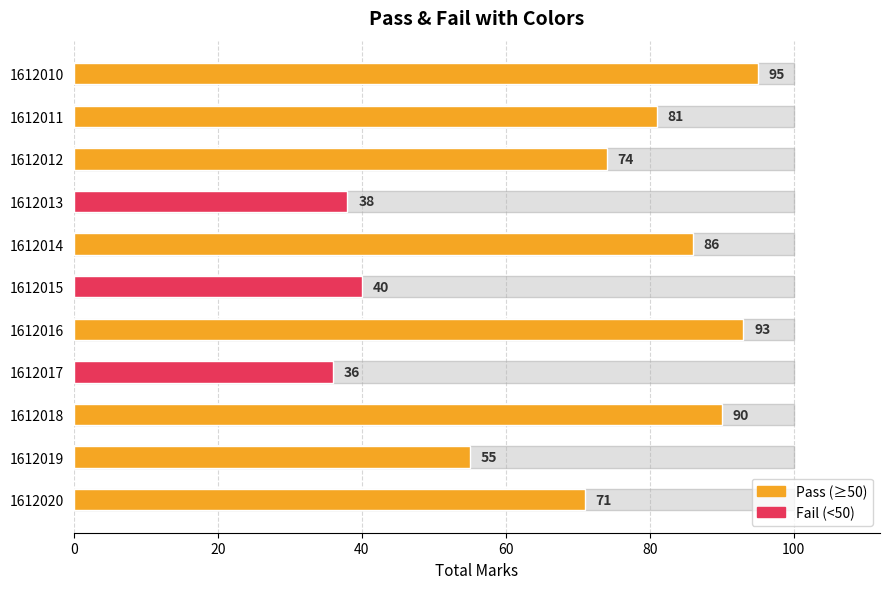

Between 1612018 and 1612011, which is larger?

1612018